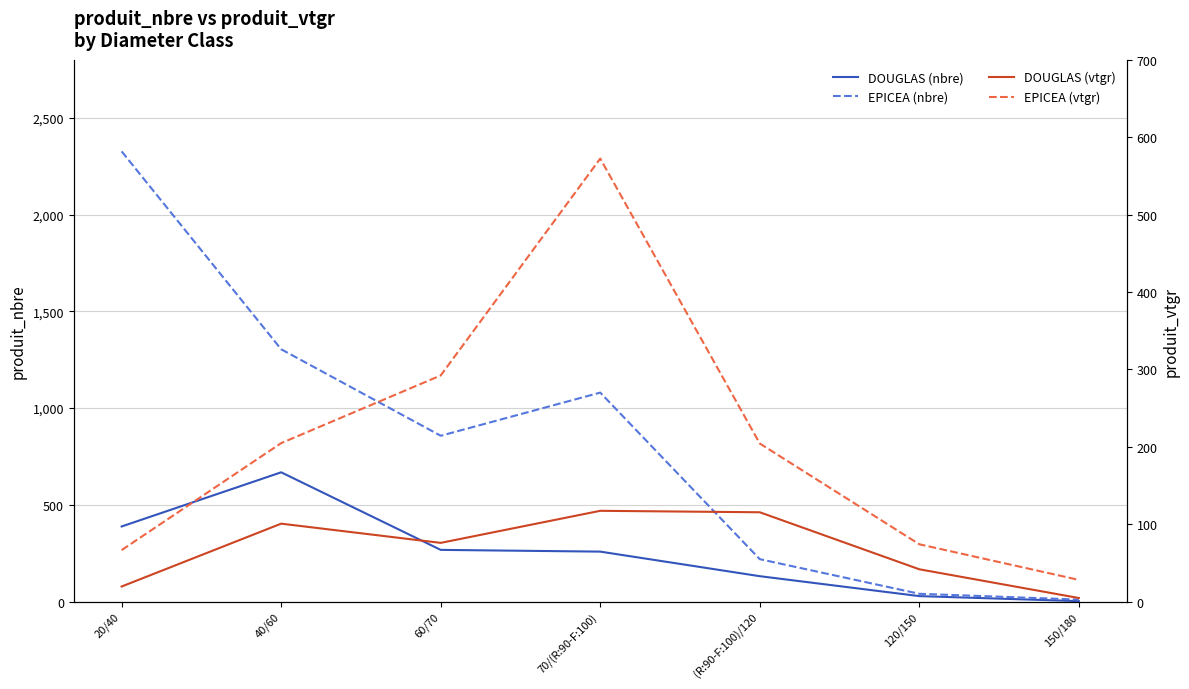

What position from the right is 70/(R:90-F:100)?

4